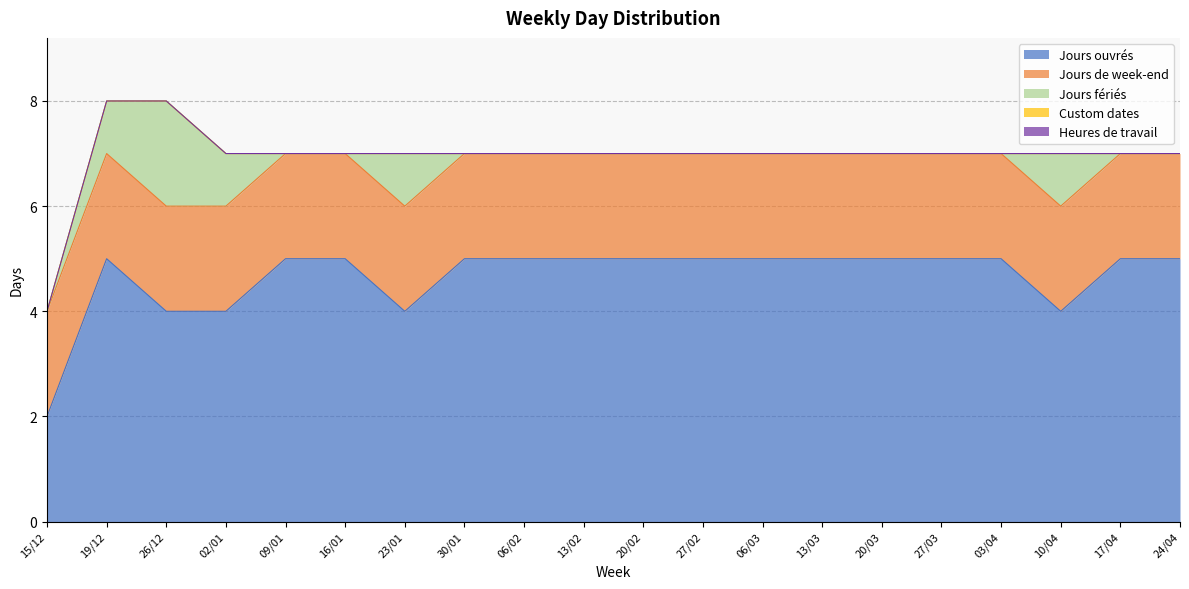

How many distinct data groups are displayed?

5